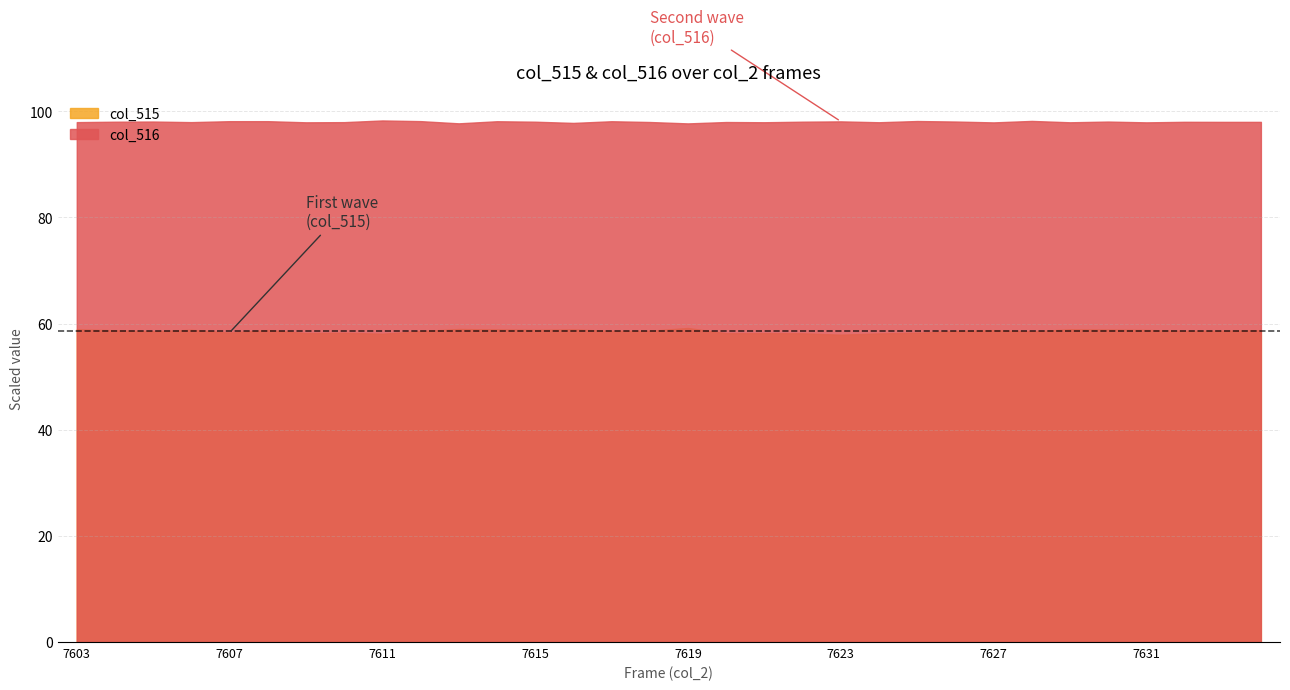

Which series has the widest spread of values?

col_515